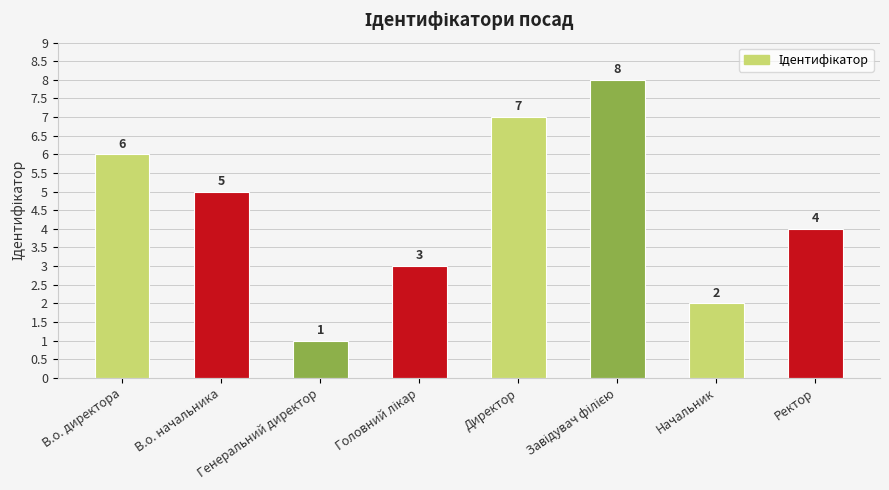

Count the values in the range 3 to 7.

5